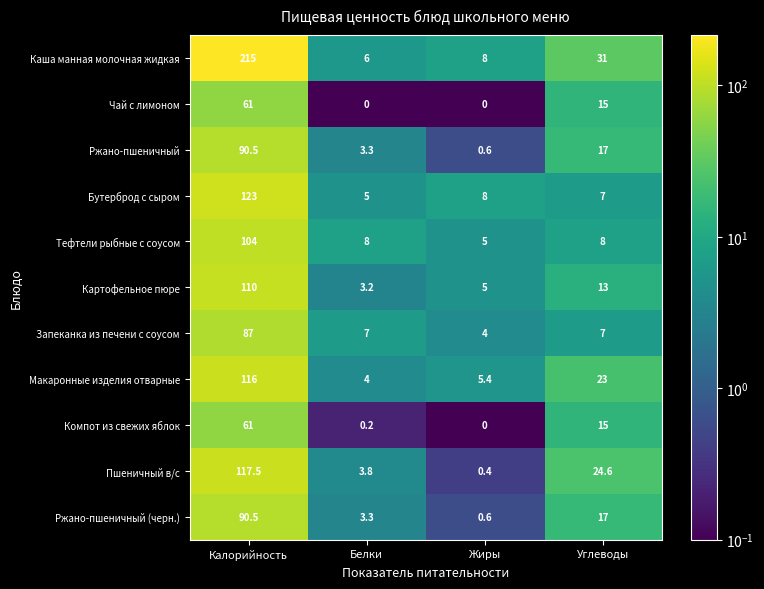

Rank the categories by Пшеничный в/с value from lowest to highest.

Жиры, Белки, Углеводы, Калорийность